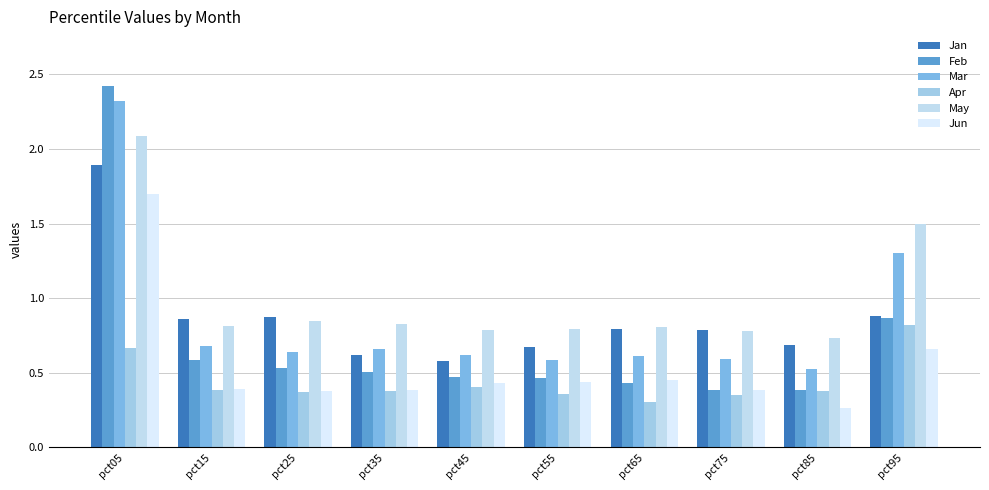

Which series has the largest range (max minus min)?

Feb